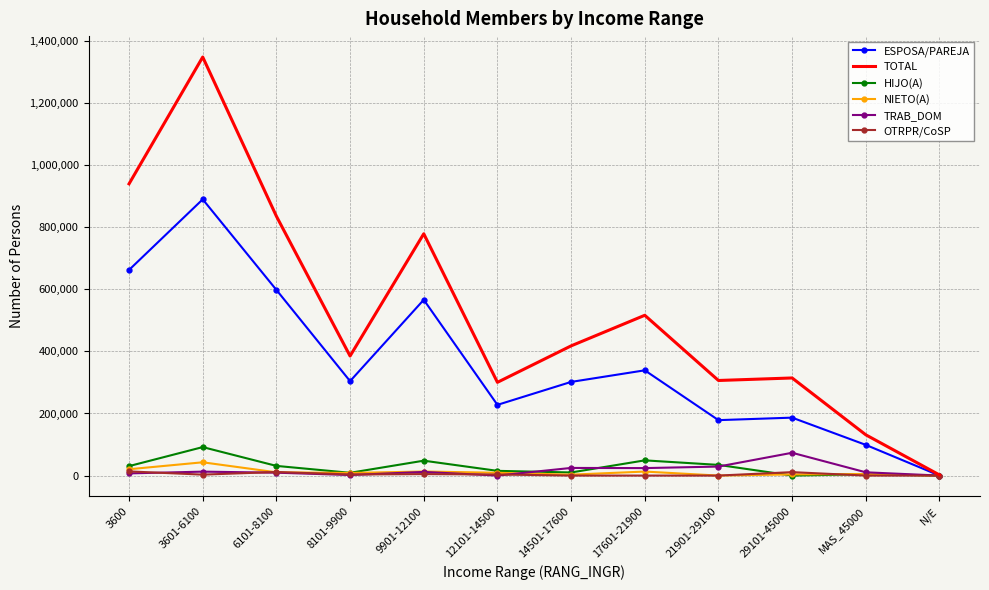

The value of ESPOSA/PAREJA at 8101-9900 is 304097. True or false?

True